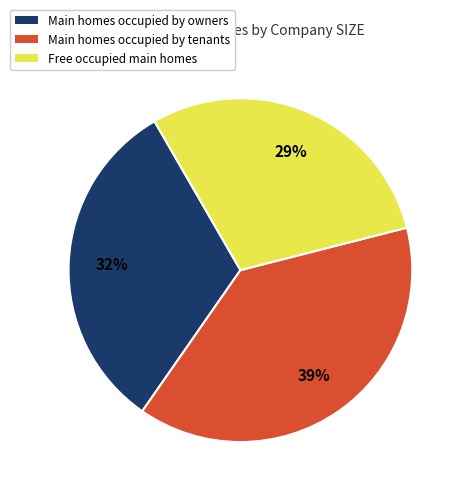

Does any single category account for the majority?

No